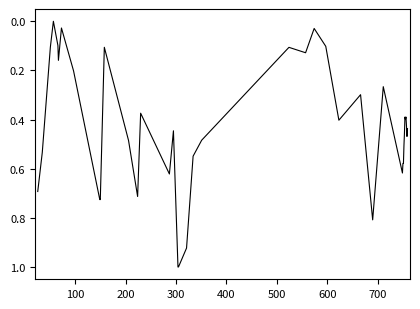

What is the maximum value shown in the chart?

1.0